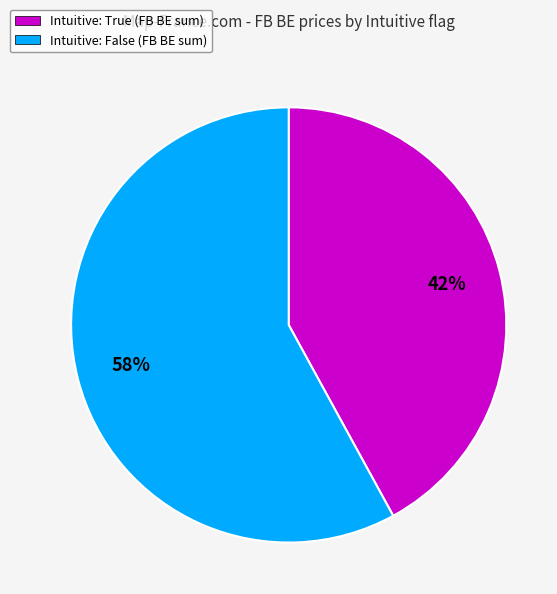

What percentage is the Intuitive: True (FB BE sum) slice, to the nearest percent?

42%